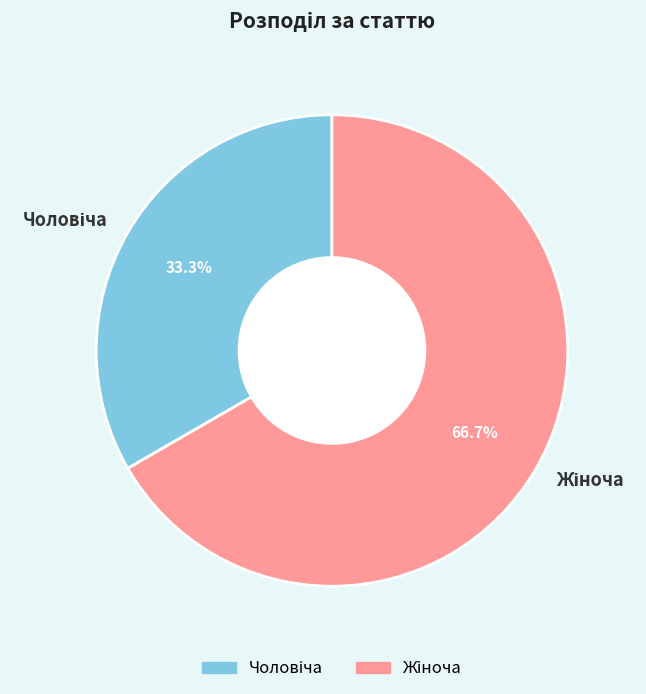

Which slice represents more than half of the pie?

Жіноча